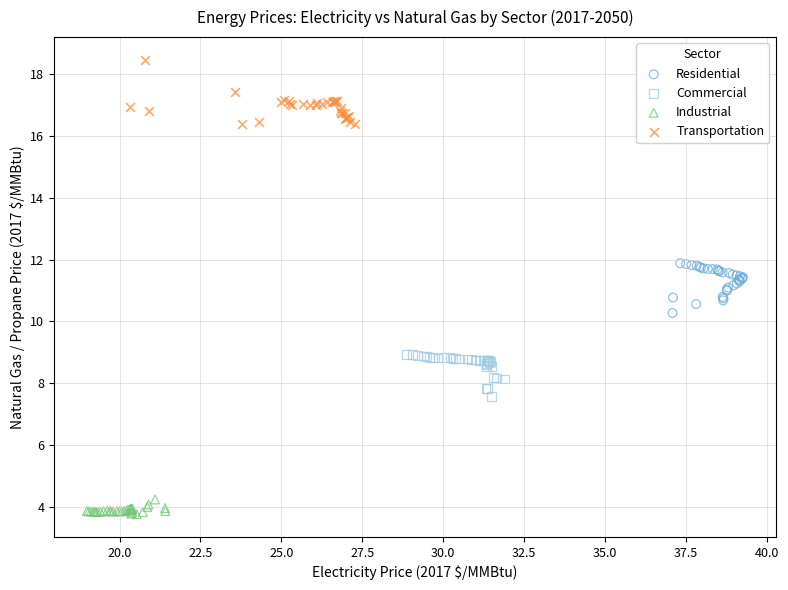

Which series reaches the minimum Y coordinate?

Industrial